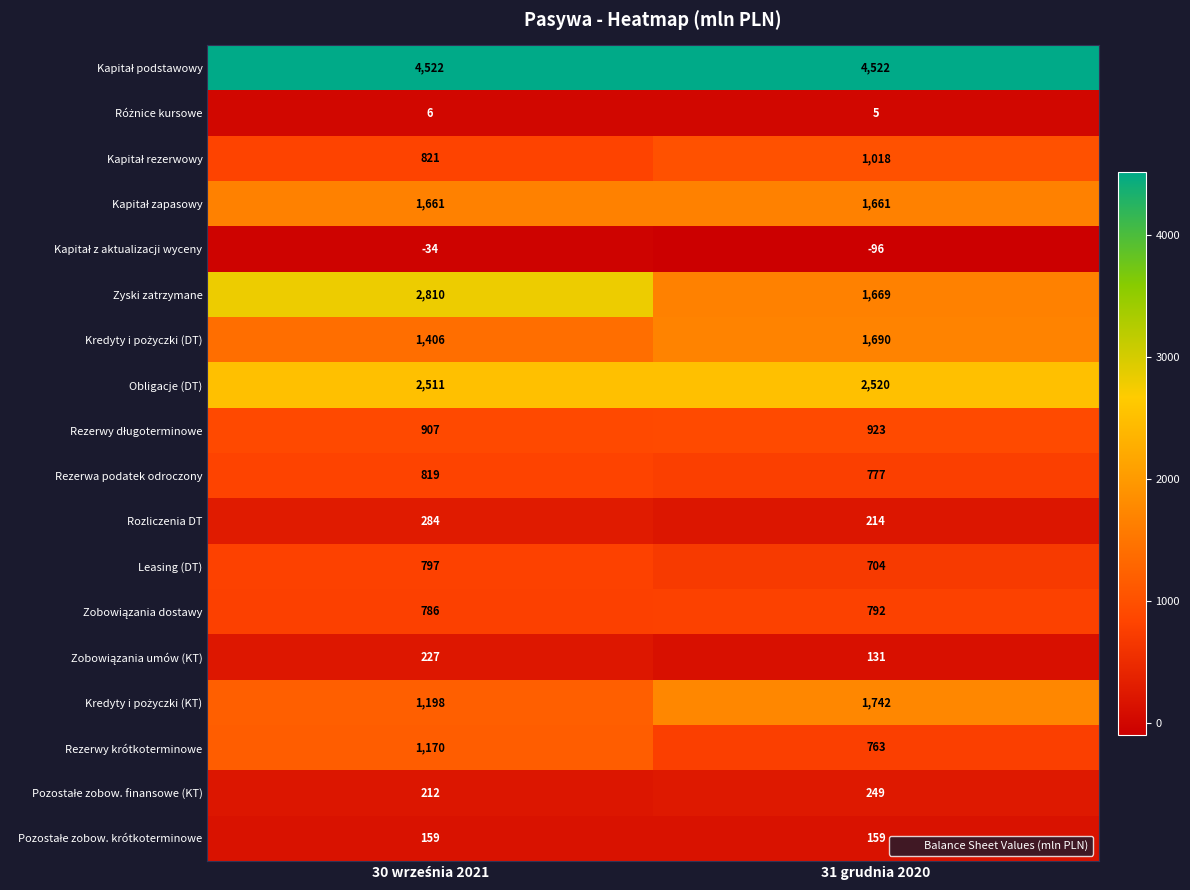

The value of Rozliczenia DT at 31 grudnia 2020 is 57. True or false?

False